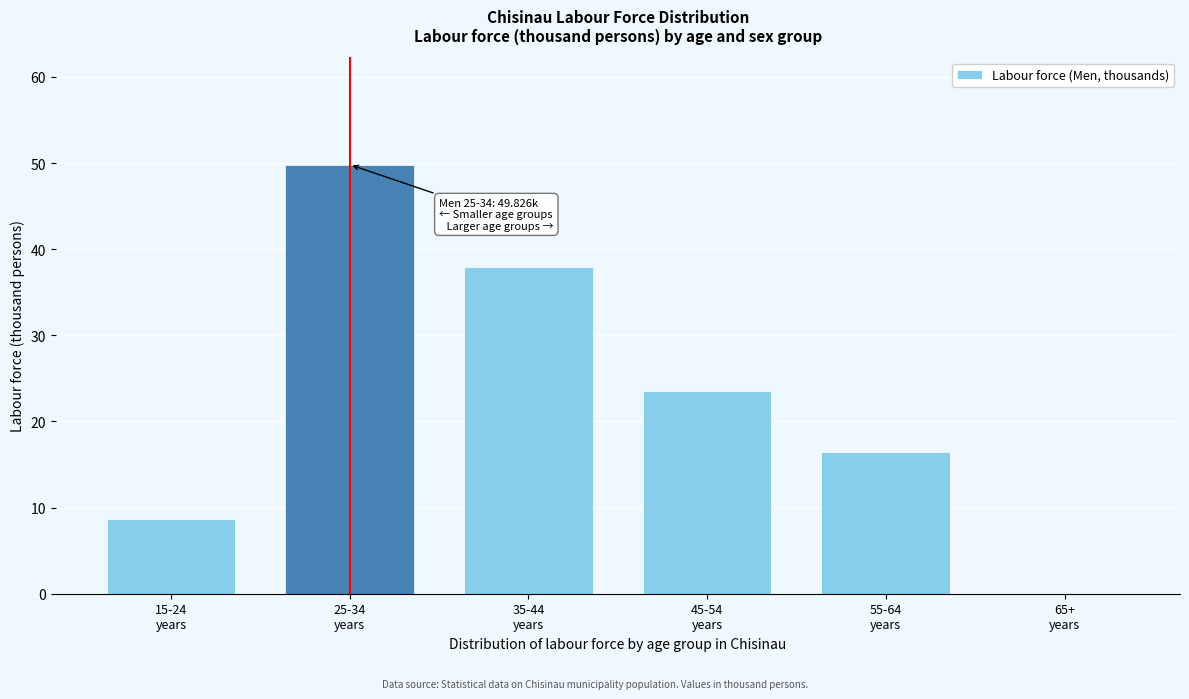

What is the greatest value displayed?

49.8